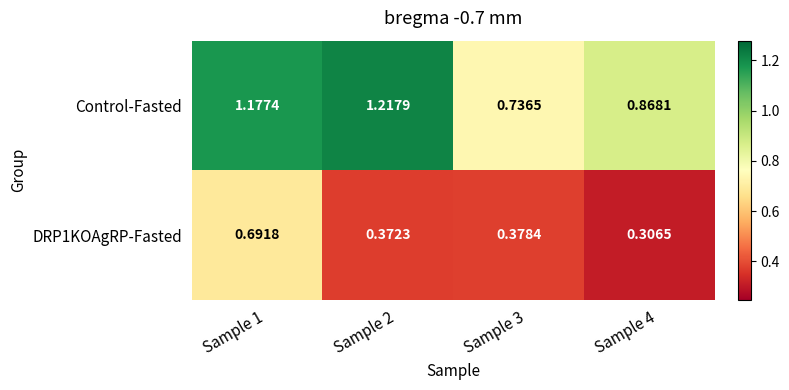

At how many categories does at least one series exceed 0?

4